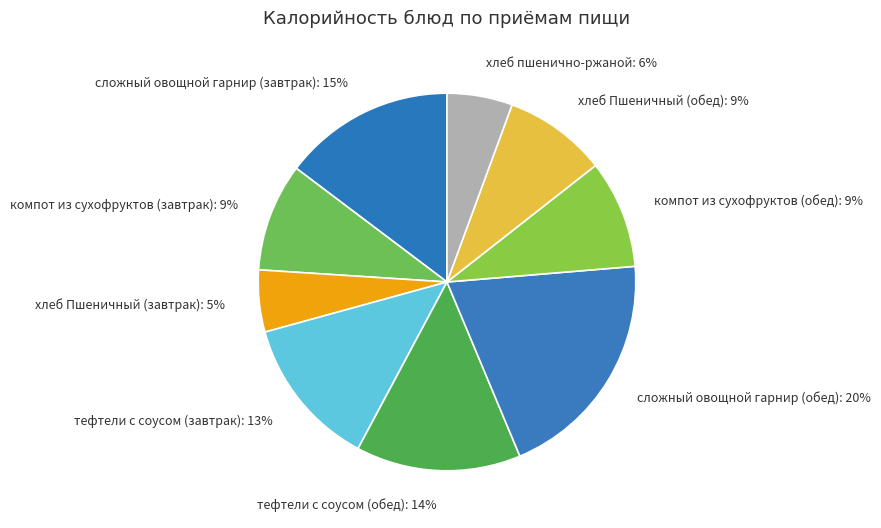

To the nearest percent, what is the difference between the largest and smallest slice percentages?

15%